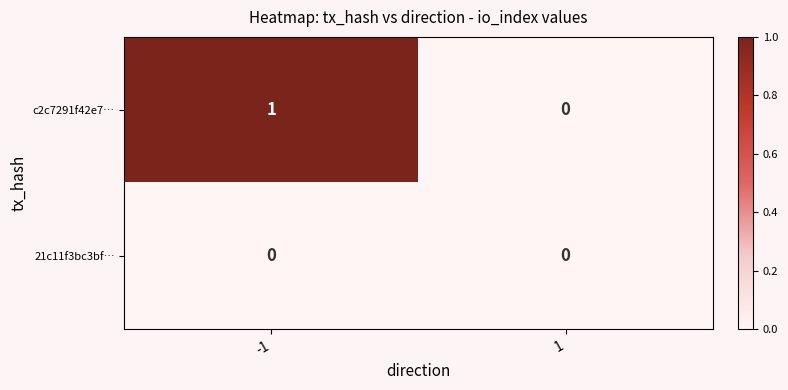

Which series has the largest total across all categories?

c2c7291f42e7…